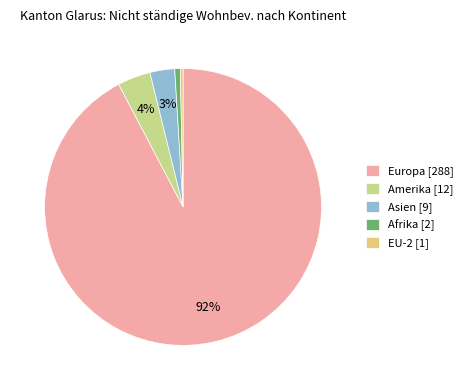

To the nearest percent, what is the average slice percentage?

20%